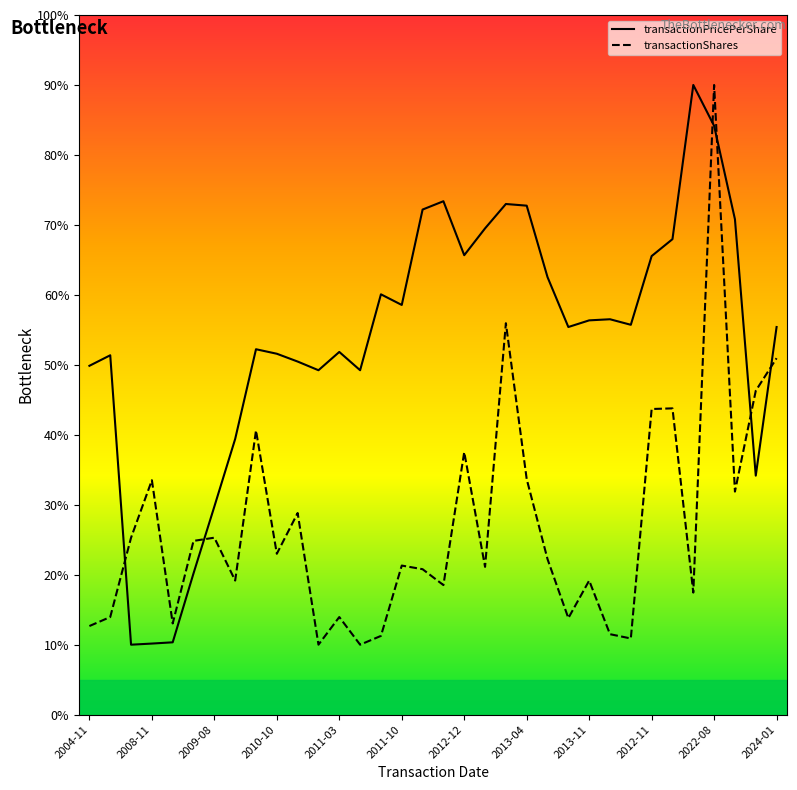

Rank the series by their average value, from lowest to highest.

transactionShares, transactionPricePerShare